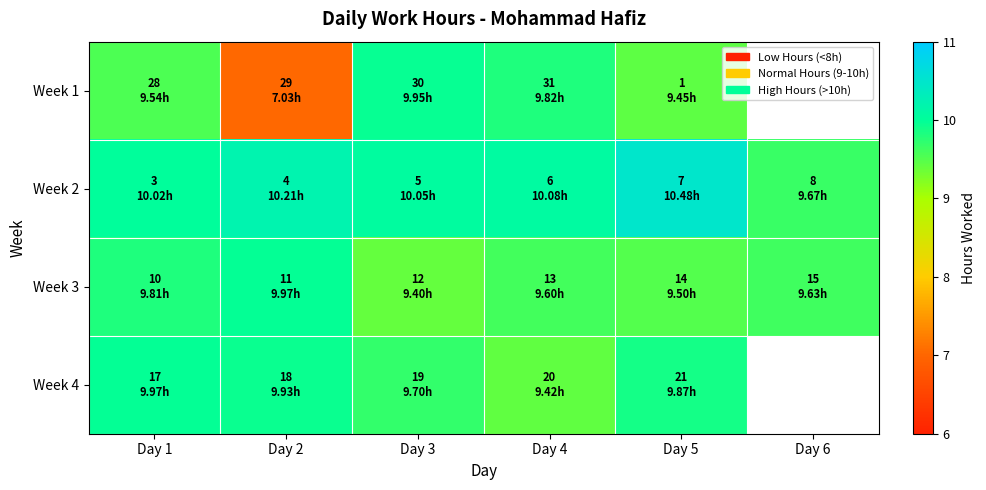

What is the difference between the highest and lowest values at Day 5?

1.0